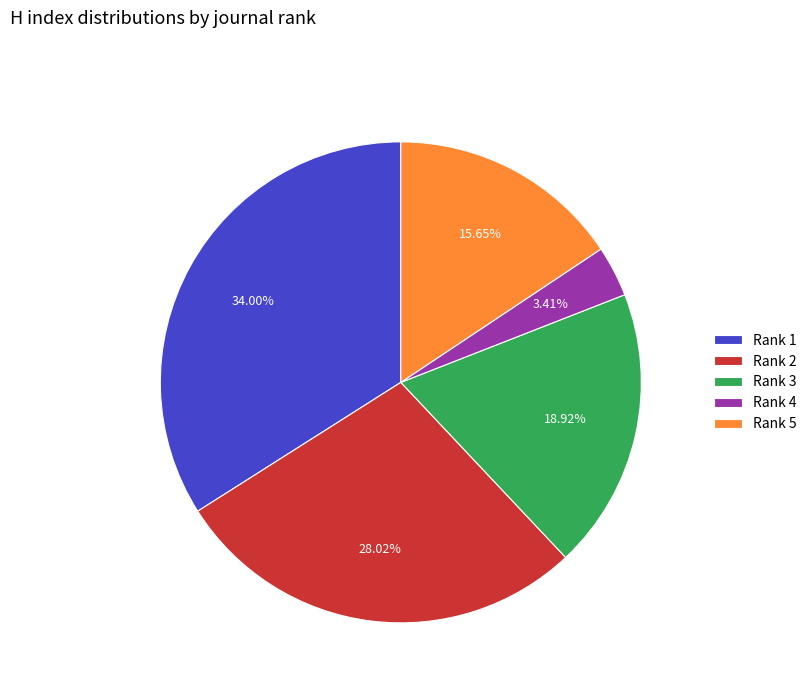

How many segments does this pie chart have?

5